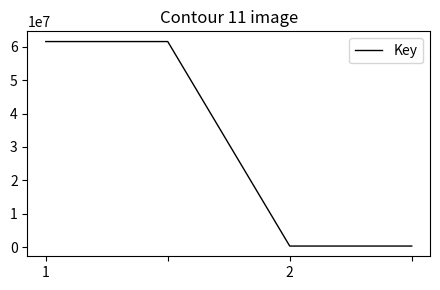

What is the sum of all values?

123734290